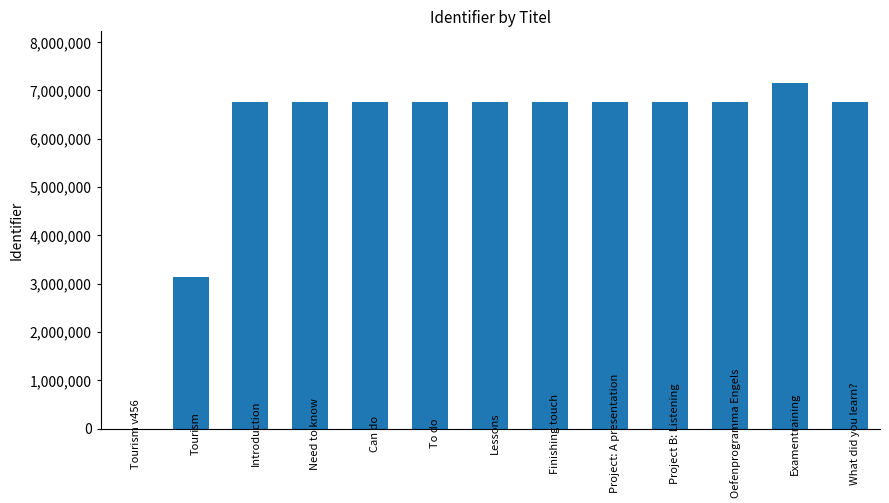

What is the maximum value shown in the chart?

7154082